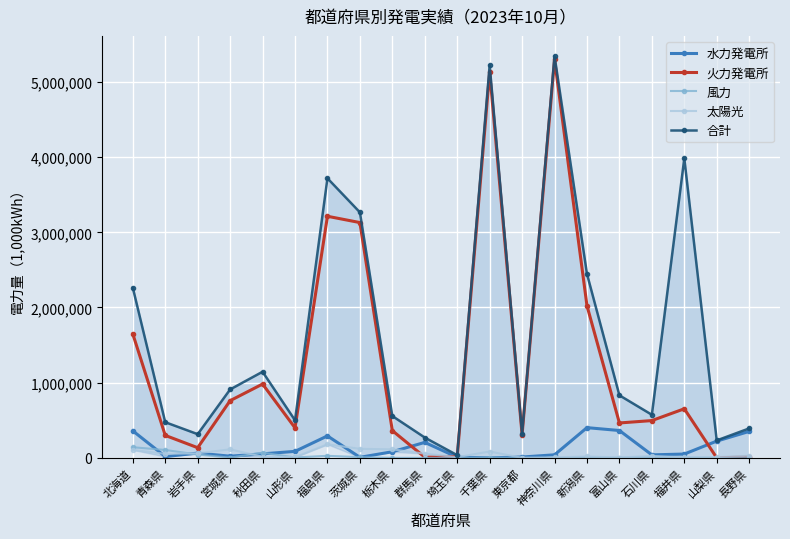

How many values in the 火力発電所 series are below 495753?

10